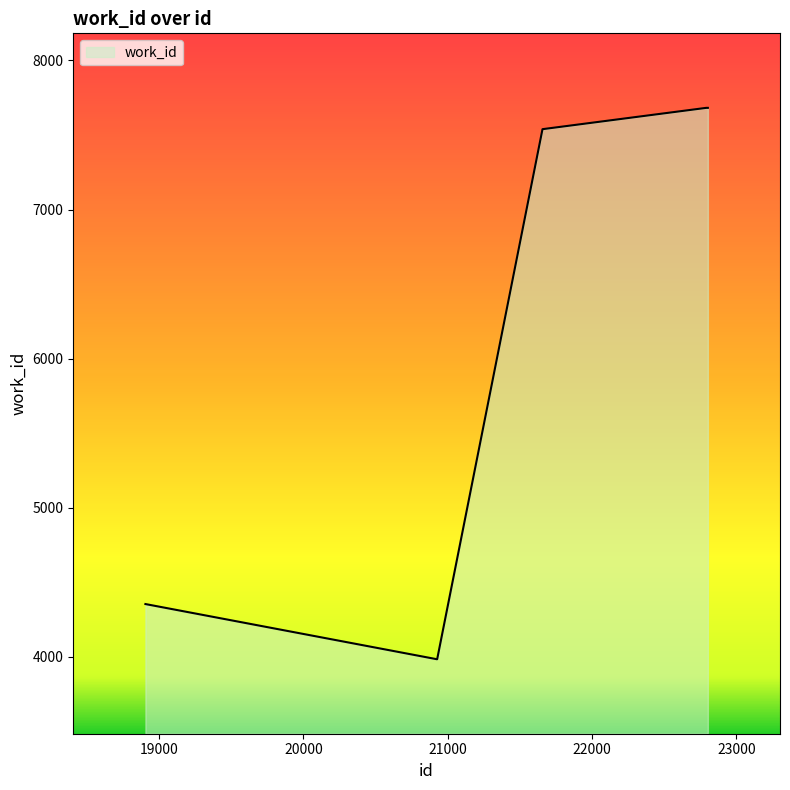

What is the difference between the maximum and minimum values?

3699